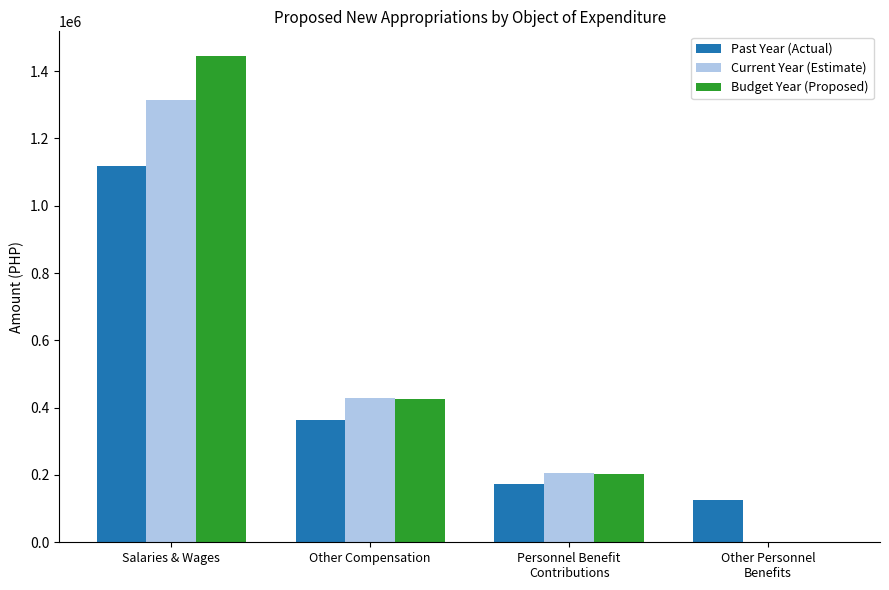

Reading right to left, what are all the values shown in this chart?

Past Year (Actual): Other Personnel
Benefits=126339	Personnel Benefit
Contributions=173366	Other Compensation=364550	Salaries & Wages=1117508
Current Year (Estimate): Other Personnel
Benefits=0	Personnel Benefit
Contributions=205207	Other Compensation=429002	Salaries & Wages=1314012
Budget Year (Proposed): Other Personnel
Benefits=0	Personnel Benefit
Contributions=201981	Other Compensation=426022	Salaries & Wages=1446132